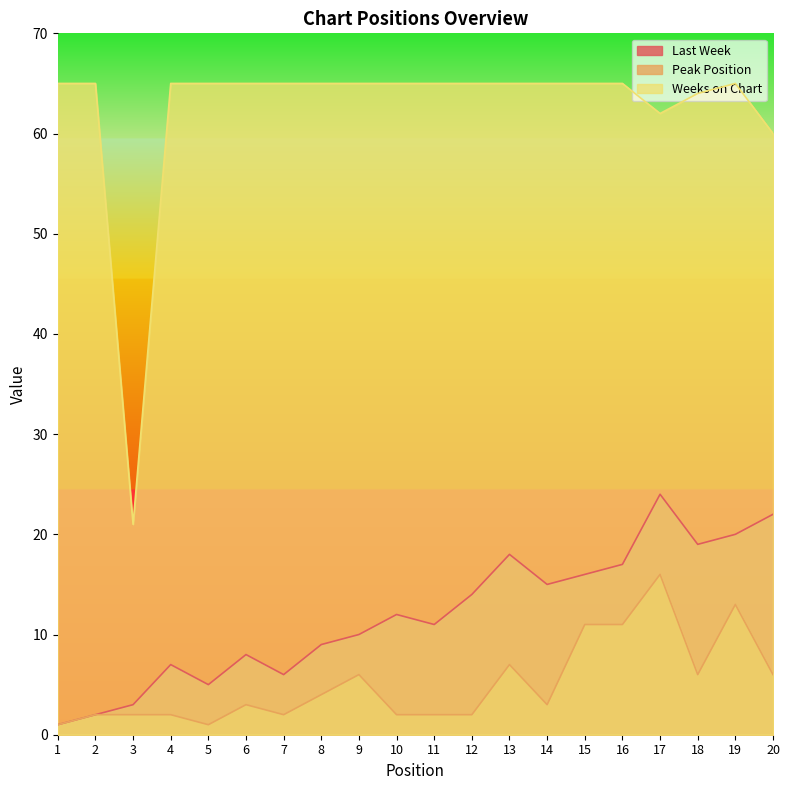

What is the maximum value for Weeks on Chart?

65